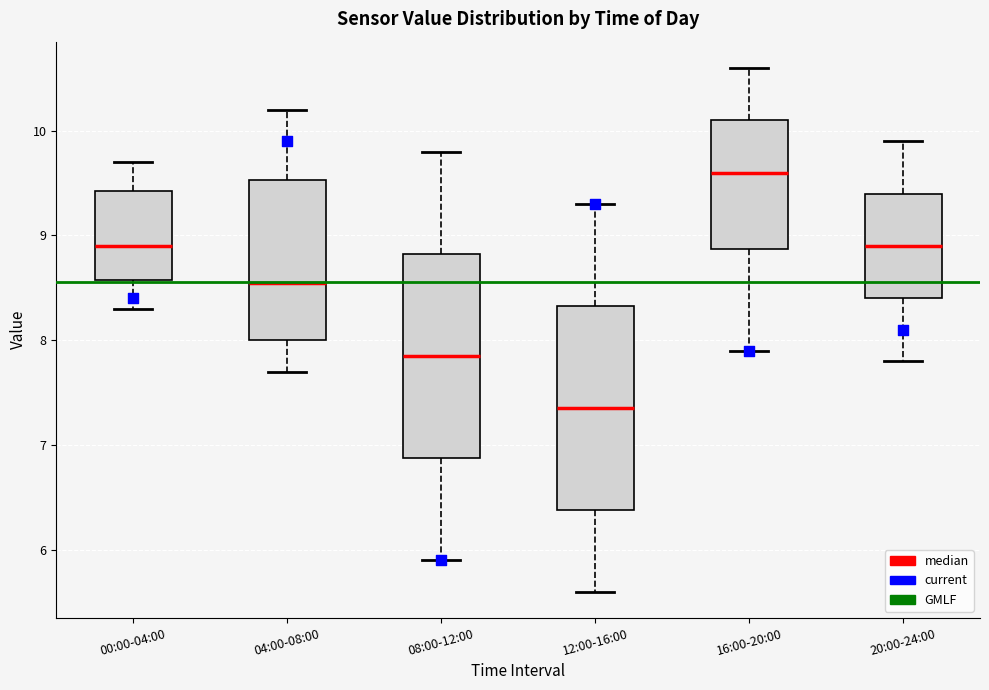

Which box has the lowest median line?

12:00-16:00